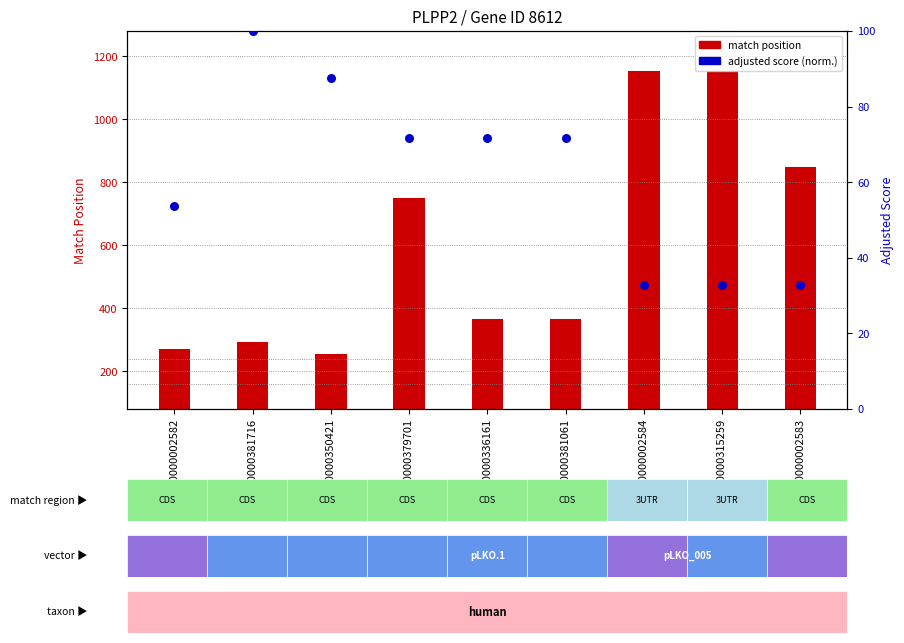

Which series reaches the minimum Y coordinate?

adjusted score (normalized)